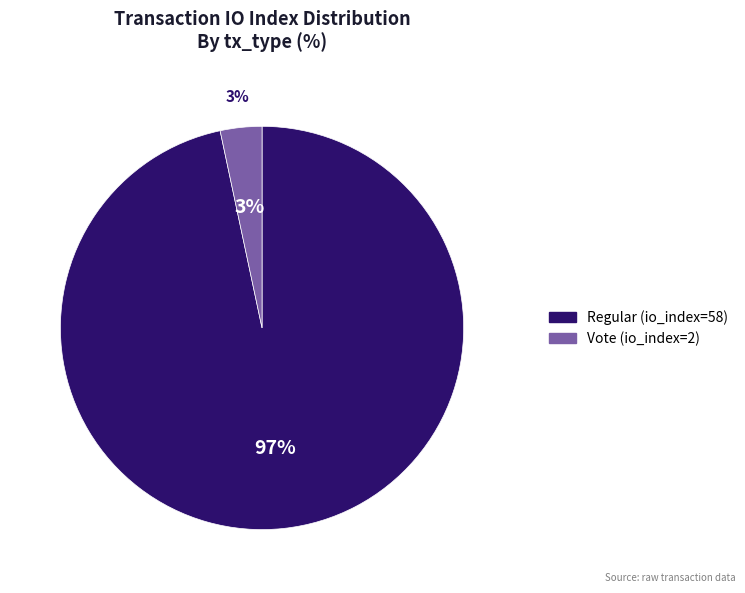

How many segments does this pie chart have?

2